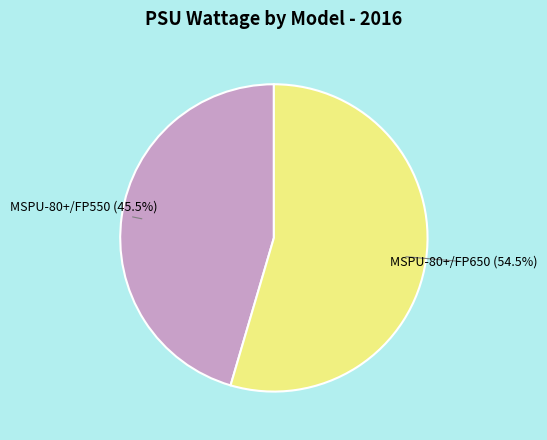

Which category accounts for the majority?

MSPU-80+/FP650